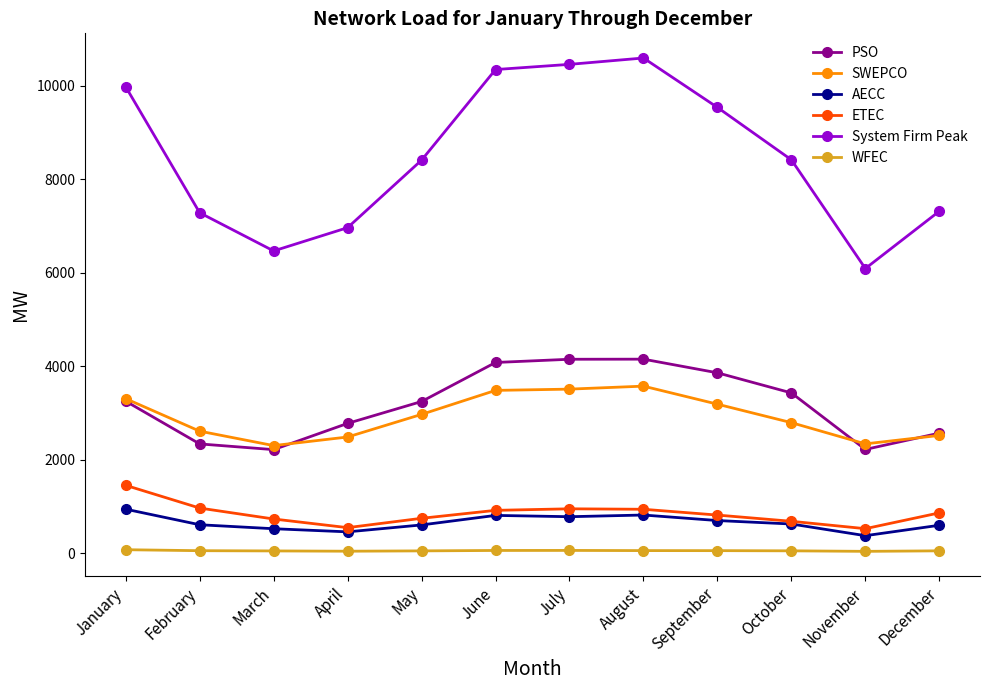

The WFEC series shows 40 at November. True or false?

True